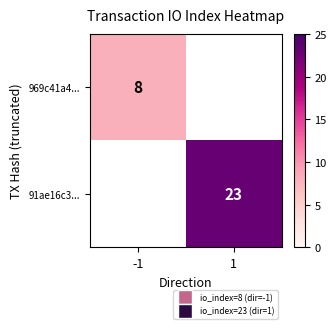

What is the minimum value shown in the chart?

8.0